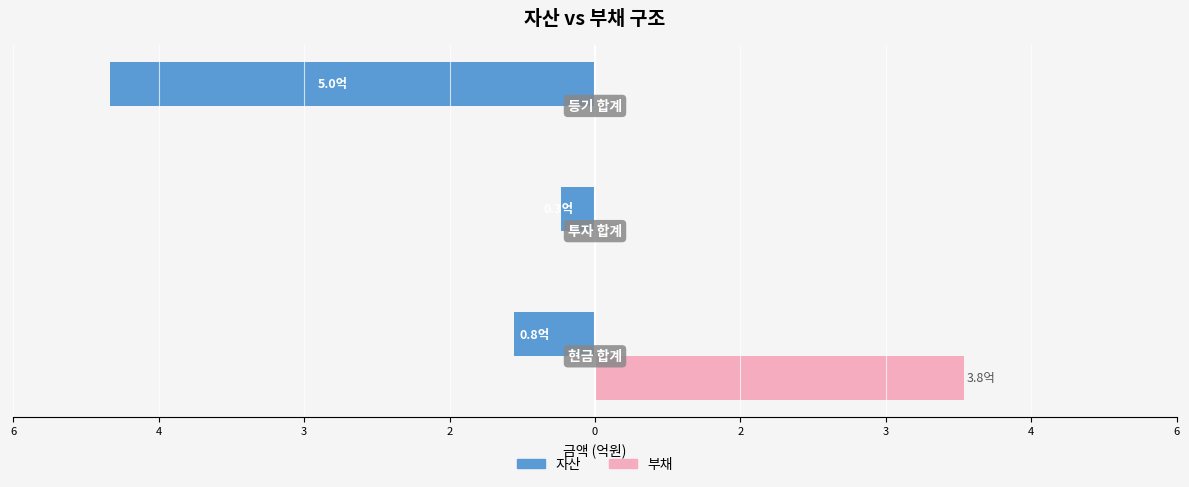

What are all the series names shown in the legend?

자산, 부채